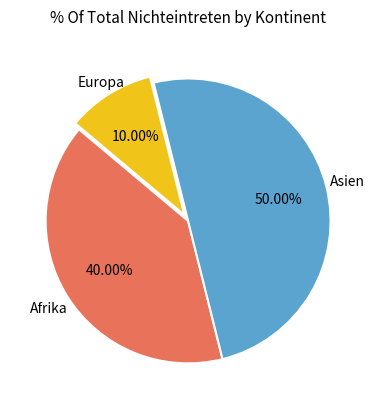

Count the number of slices in the pie.

3